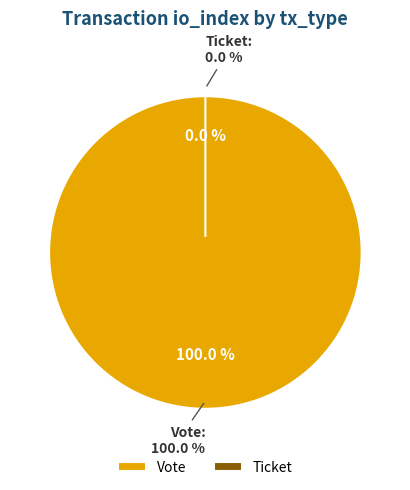

Which has a higher value, Vote or Ticket?

Vote